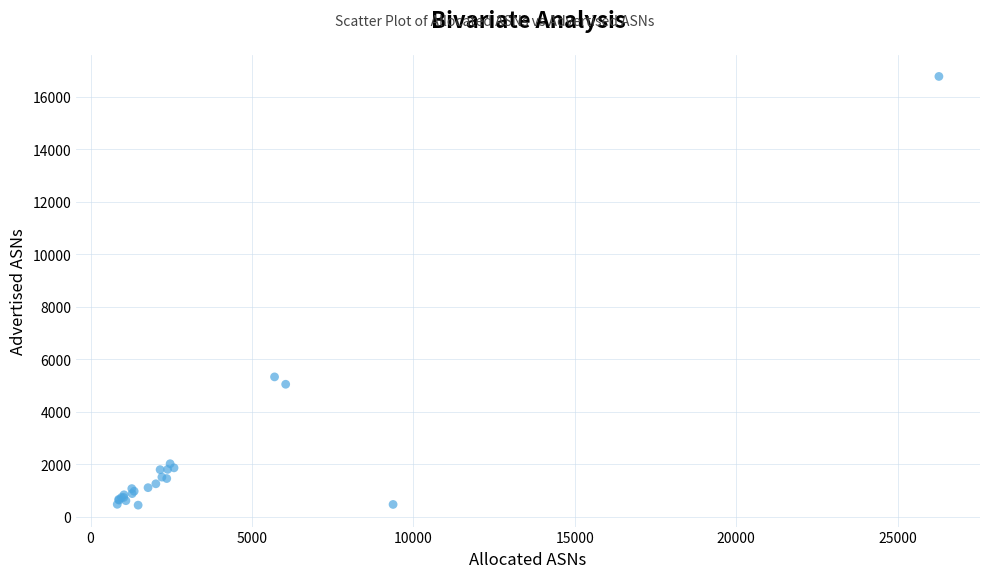

What Y value in the scatter plot is closest to 8607?

5327